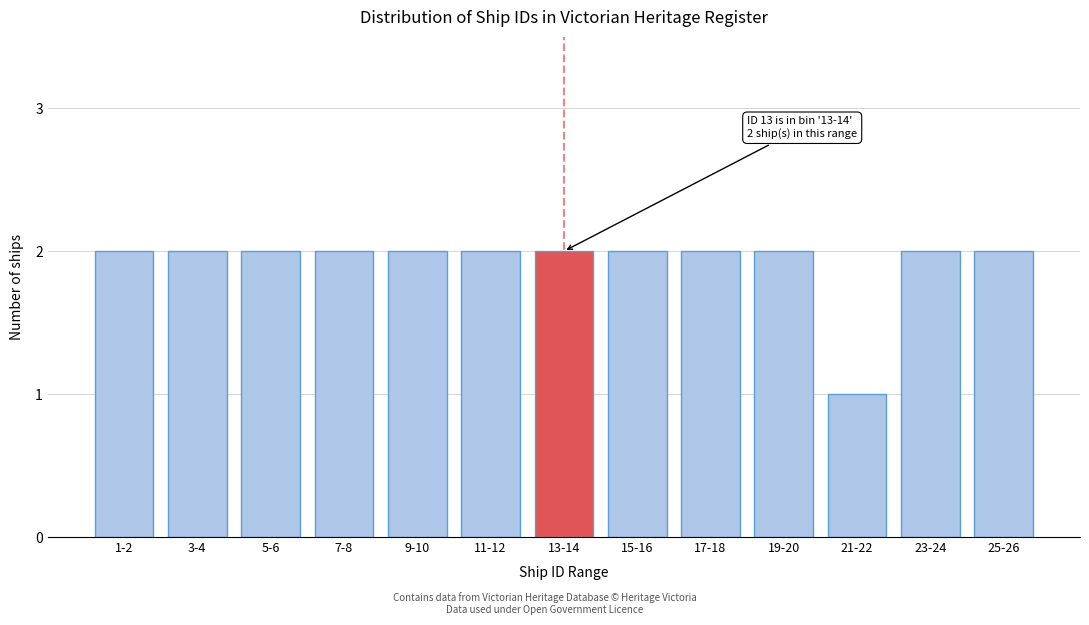

Reading left to right, what are all the values shown in this chart?

1-2=2	3-4=2	5-6=2	7-8=2	9-10=2	11-12=2	13-14=2	15-16=2	17-18=2	19-20=2	21-22=1	23-24=2	25-26=2